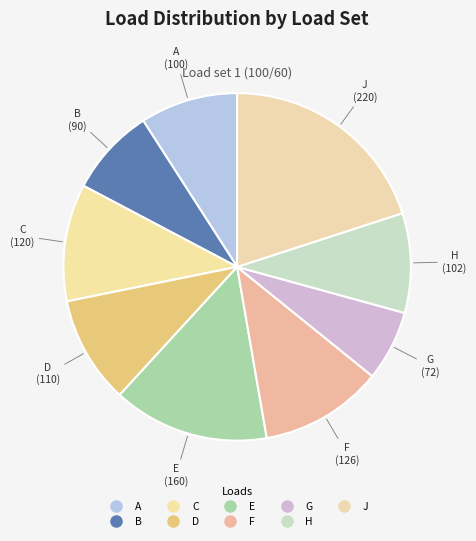

To the nearest percent, what percentage of the pie is J?

20%